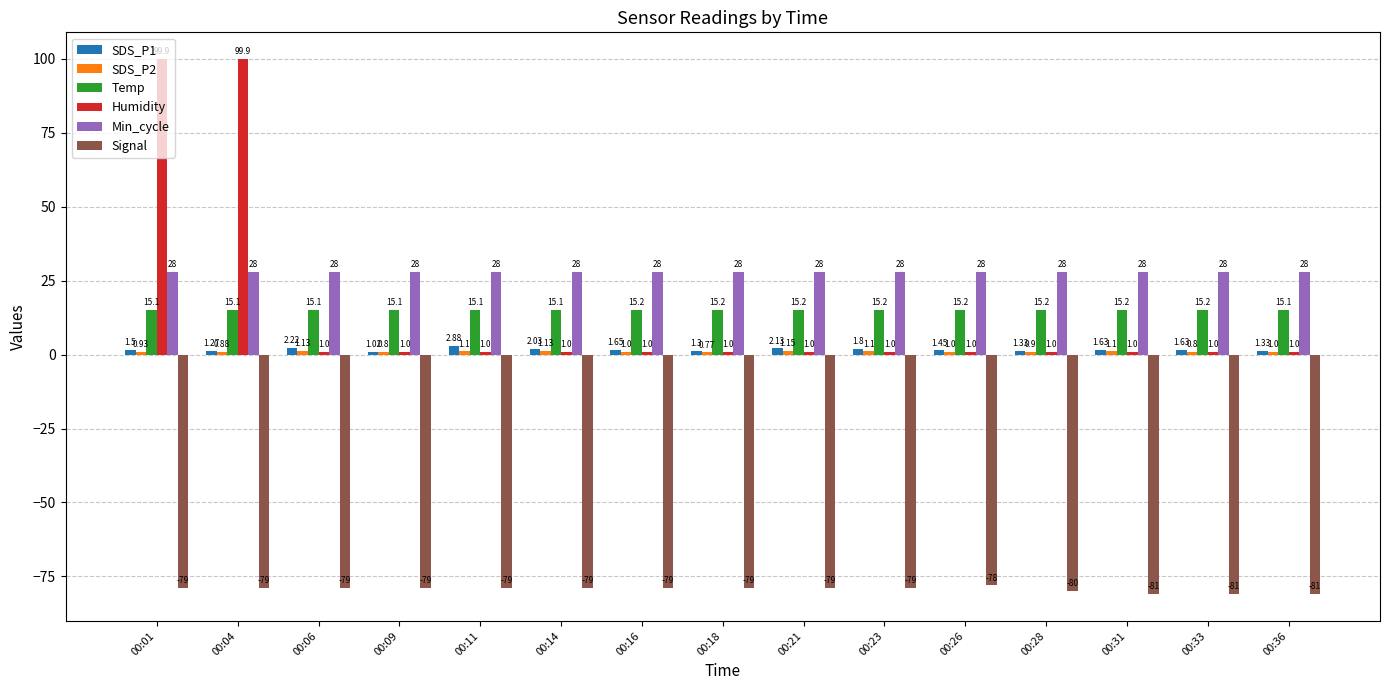

What is the difference between the second highest and second lowest values in the Temp series?

0.1